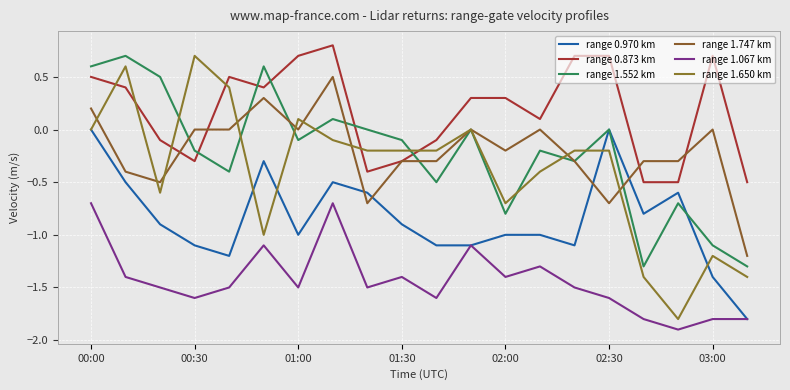

How many interior local valleys does the range 0.970 km series have?

4